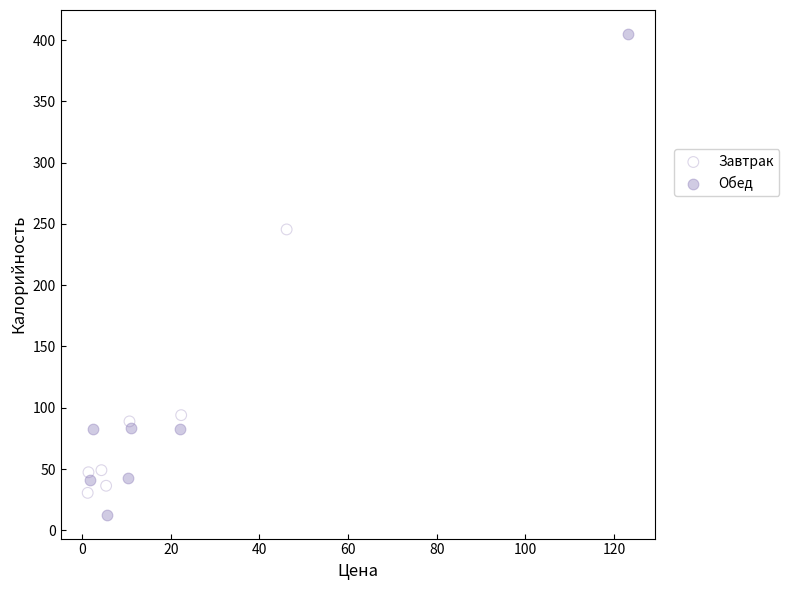

Which series contains the lowest Y value?

Обед